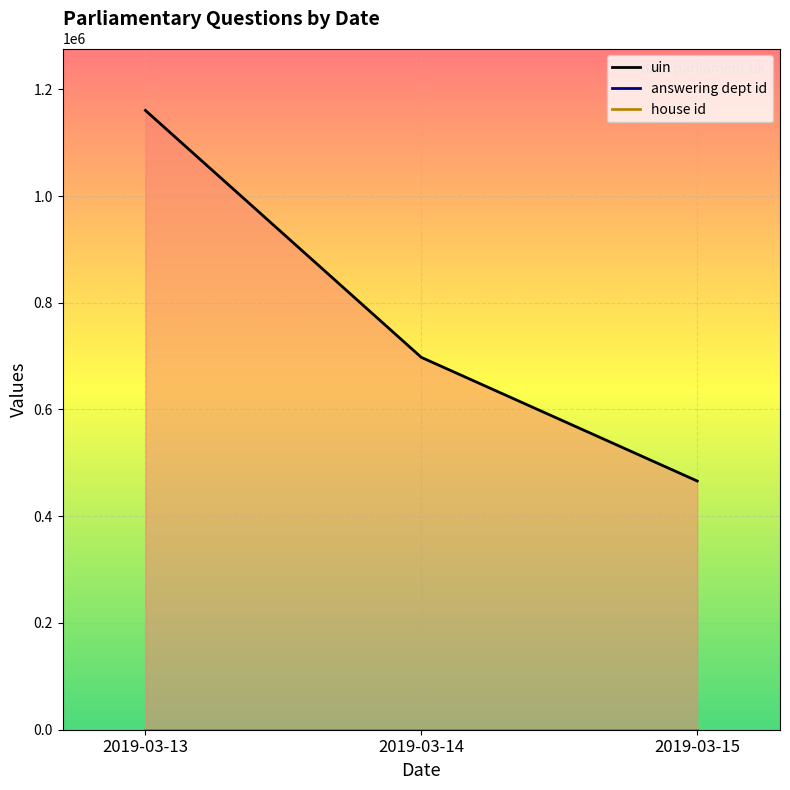

How many data points does each series have?

3